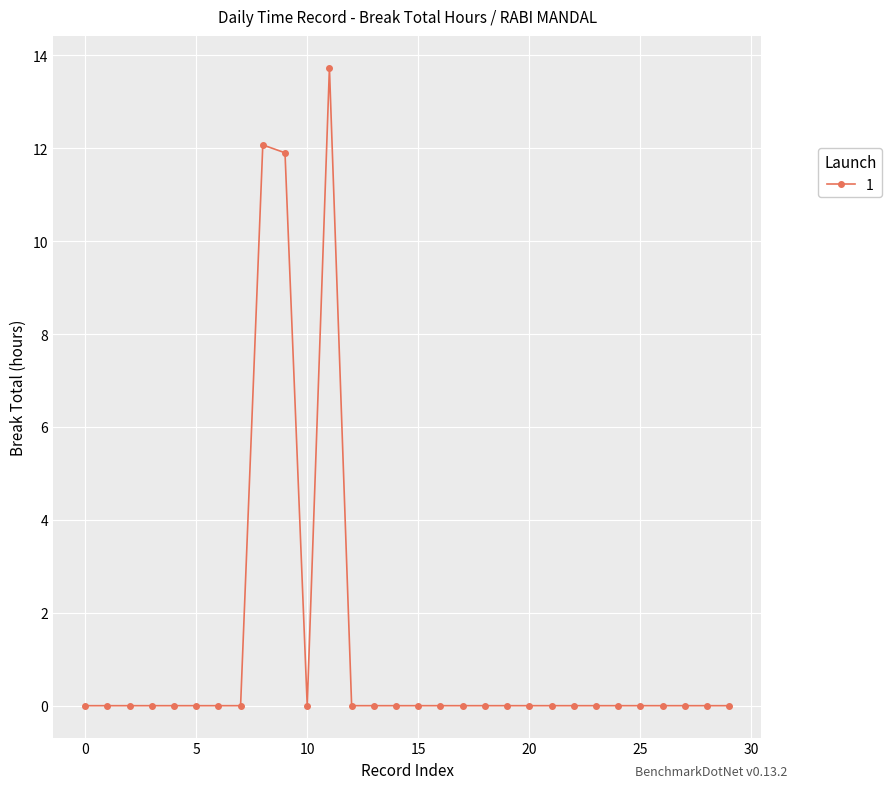

What is the greatest value displayed?

13.7